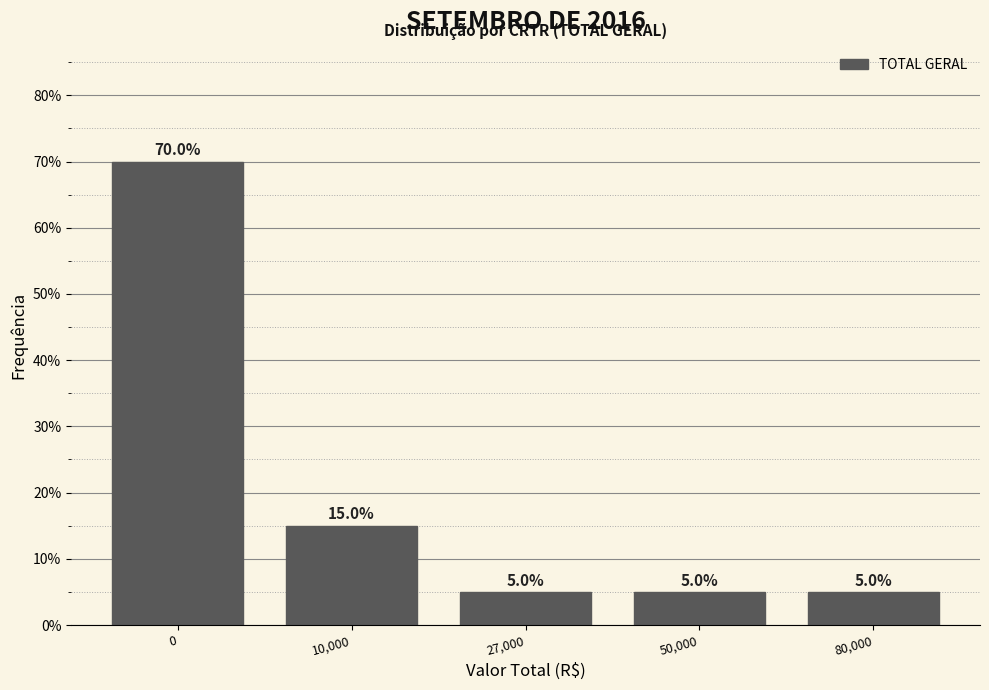

Reading left to right, what are all the values shown in this chart?

70	15	5	5	5